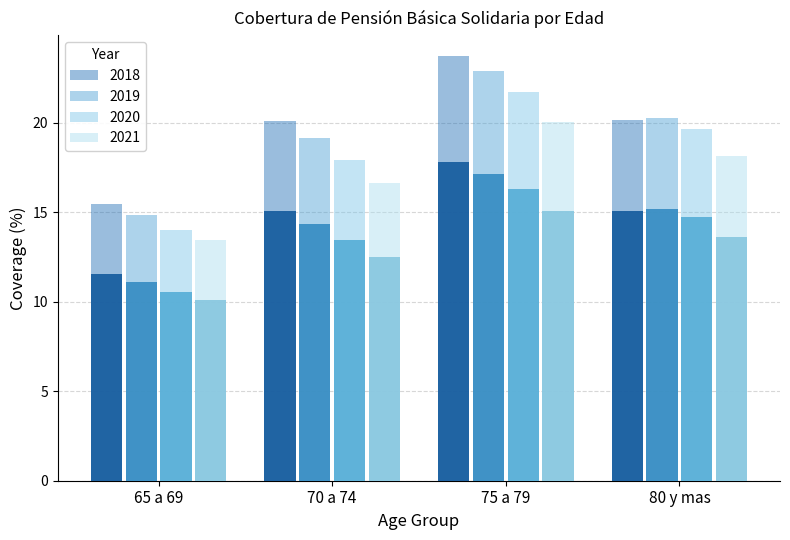

What are all the series names shown in the legend?

2018, 2019, 2020, 2021